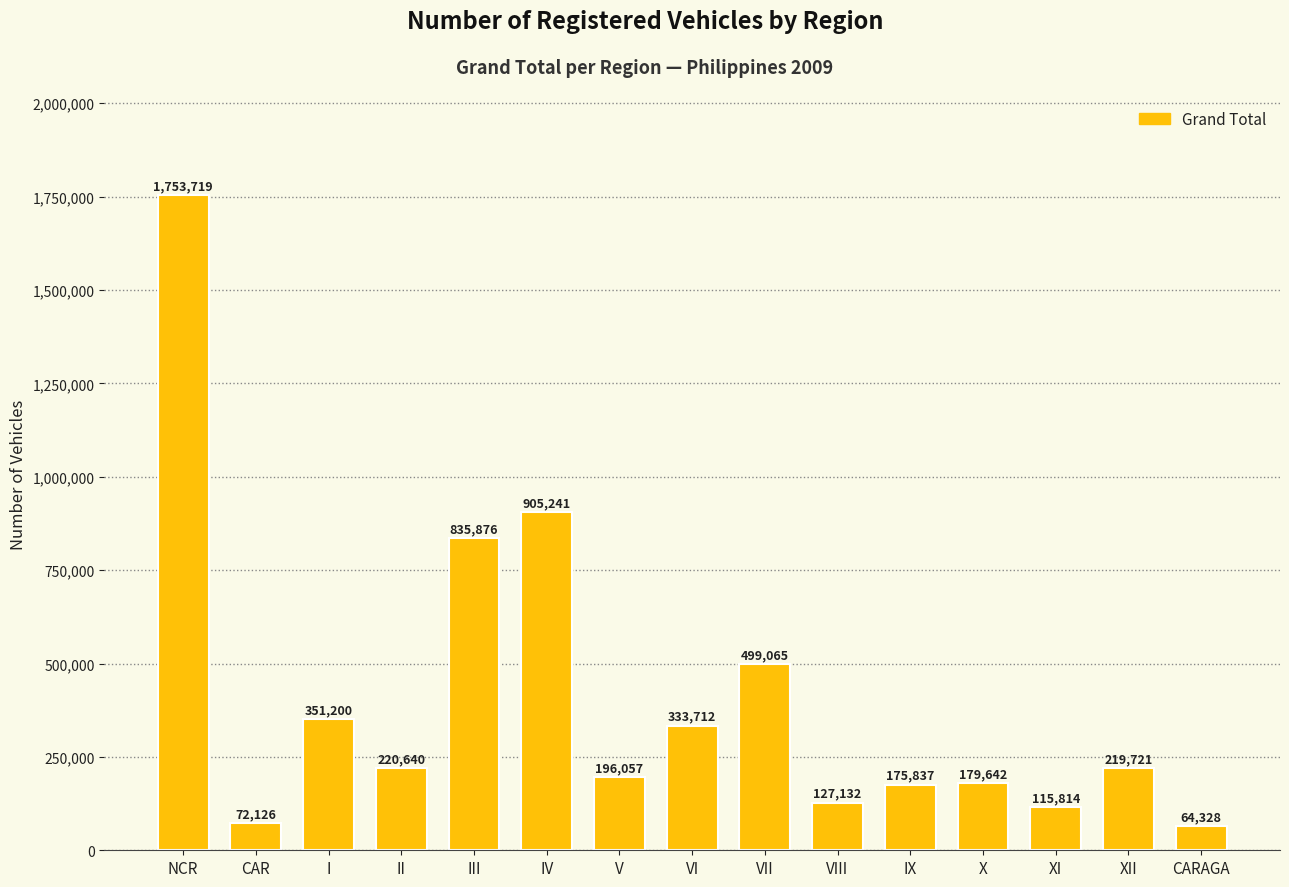

Does the chart contain any negative values?

No